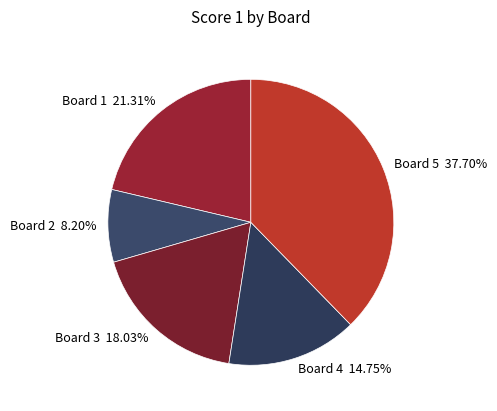

To the nearest percent, what is the difference between the largest and smallest slice percentages?

30%